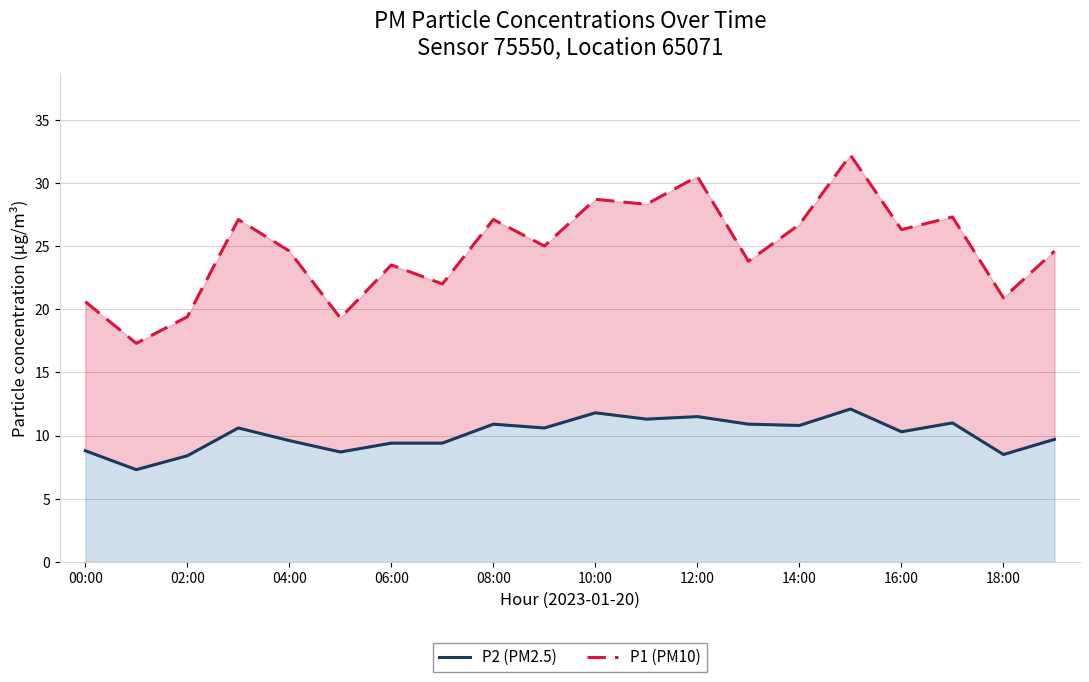

In P2 (PM2.5), how many points are higher than both neighbors (excluding endpoints)?

6